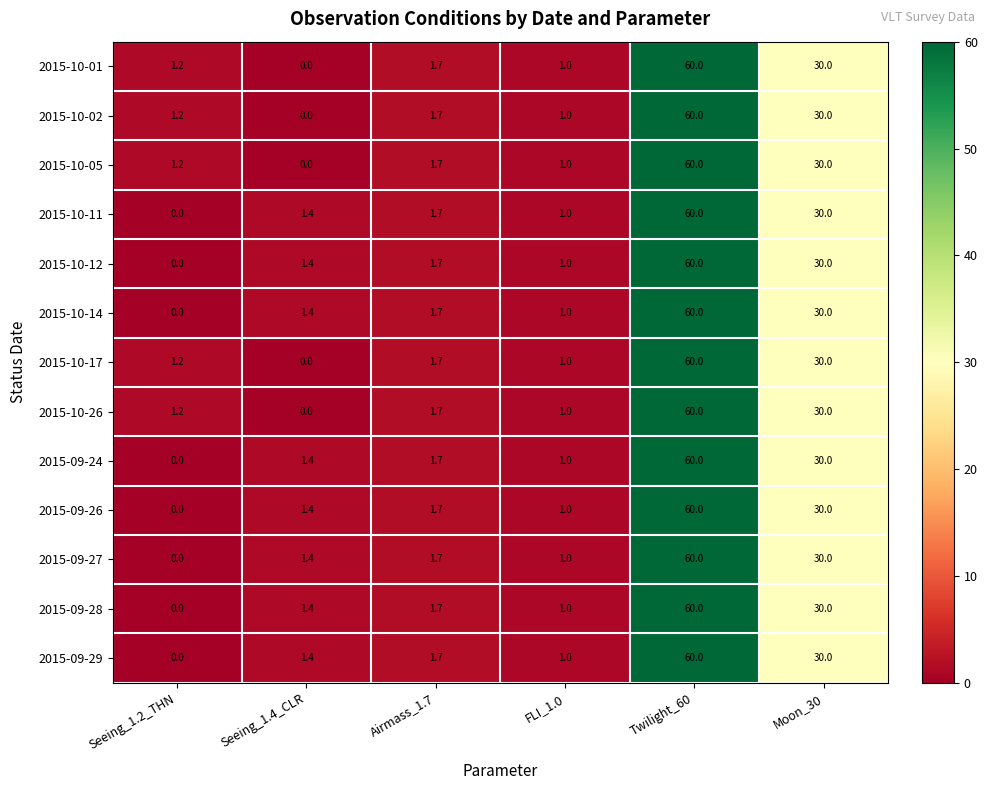

Where is 2015-10-17 nearest to the value 30?

Moon_30